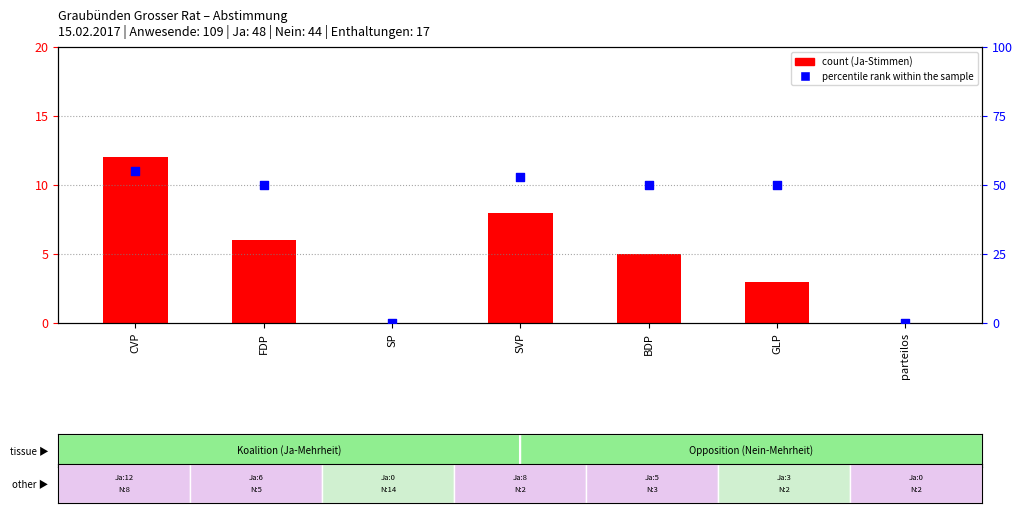

Is the value of percentile rank within the sample at GLP greater than the value of count (Ja) at SP?

Yes